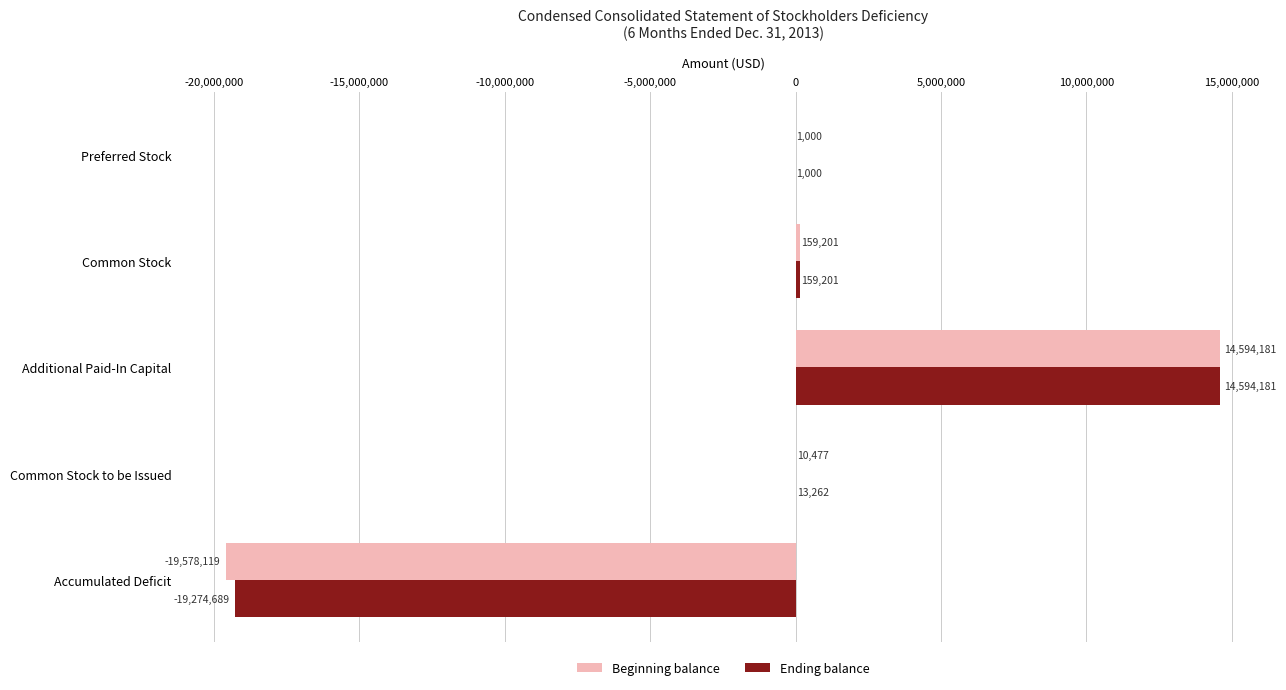

The Ending balance series shows -19274689 at Accumulated Deficit. True or false?

True